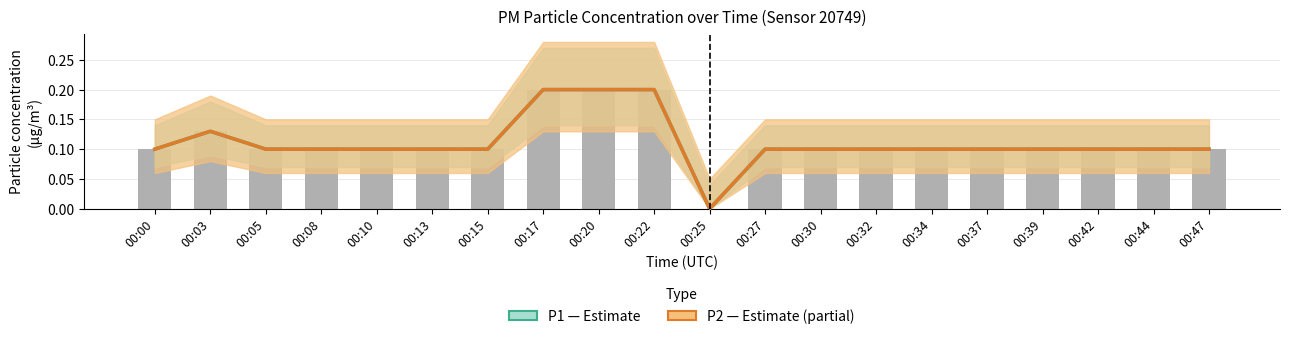

Count the P2 (Partial) values in the range 0 to 1.

20